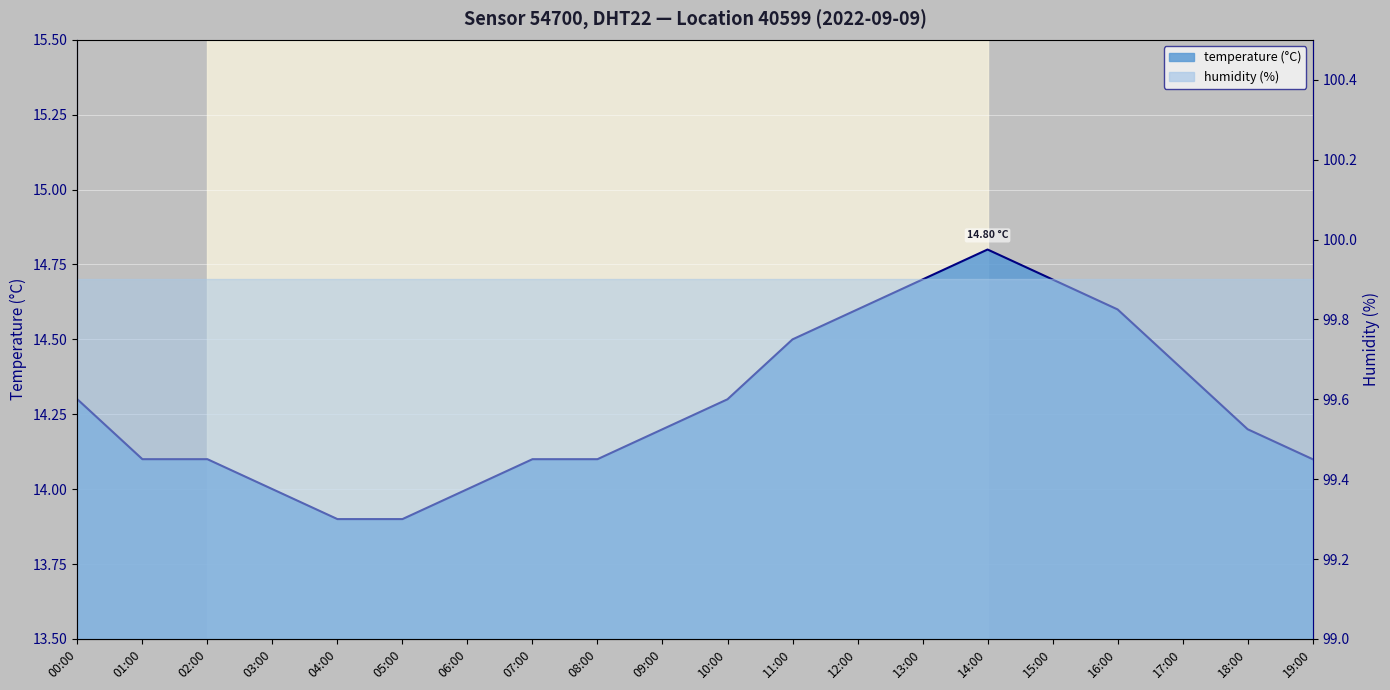

What is the label of the 20th point from the left?

19:00